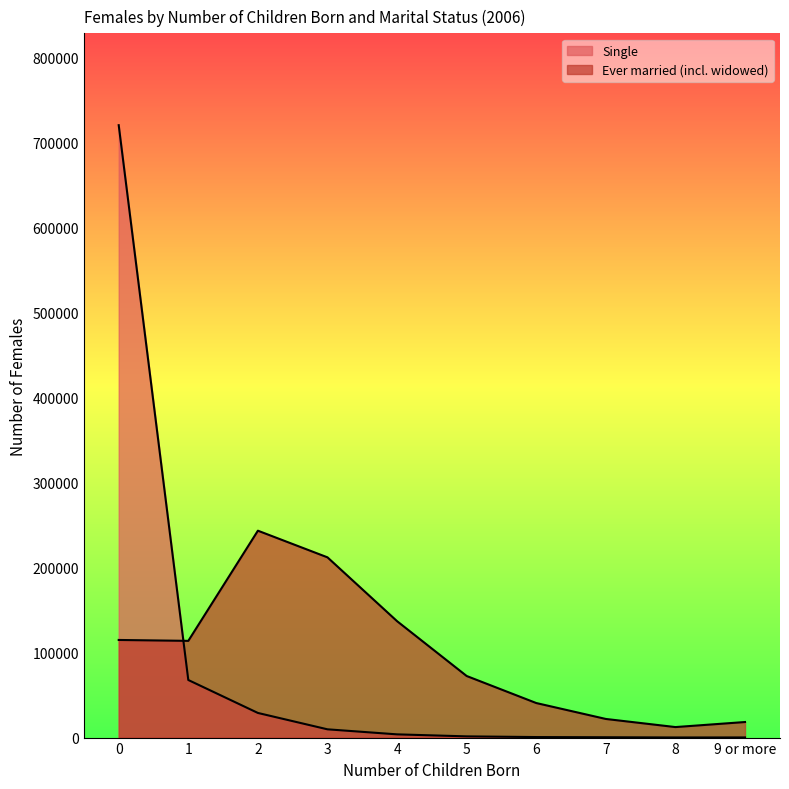

How many values in the Ever married (incl. widowed) series are below 113795?

5